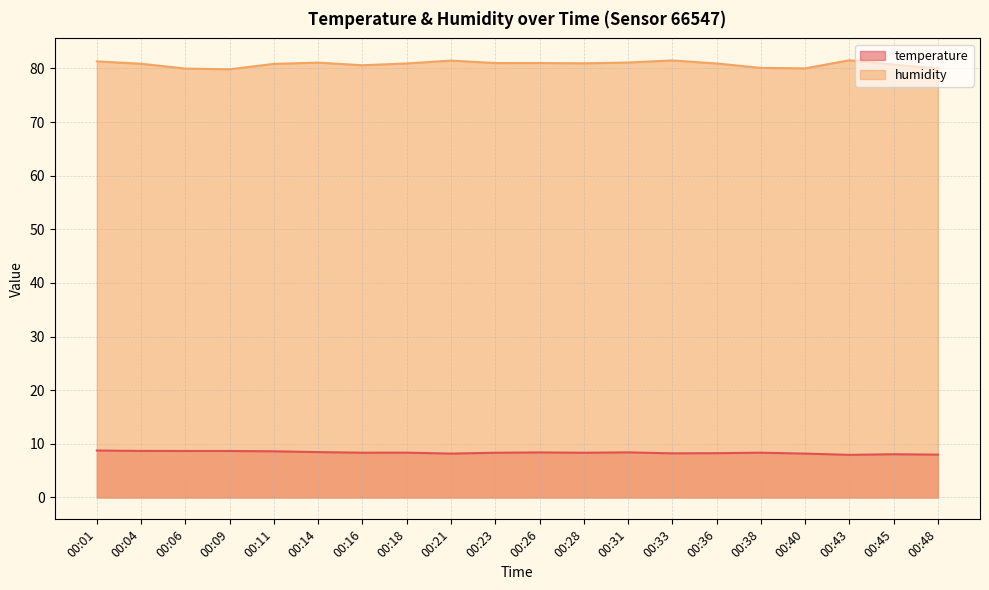

At how many categories does at least one series exceed 35?

20